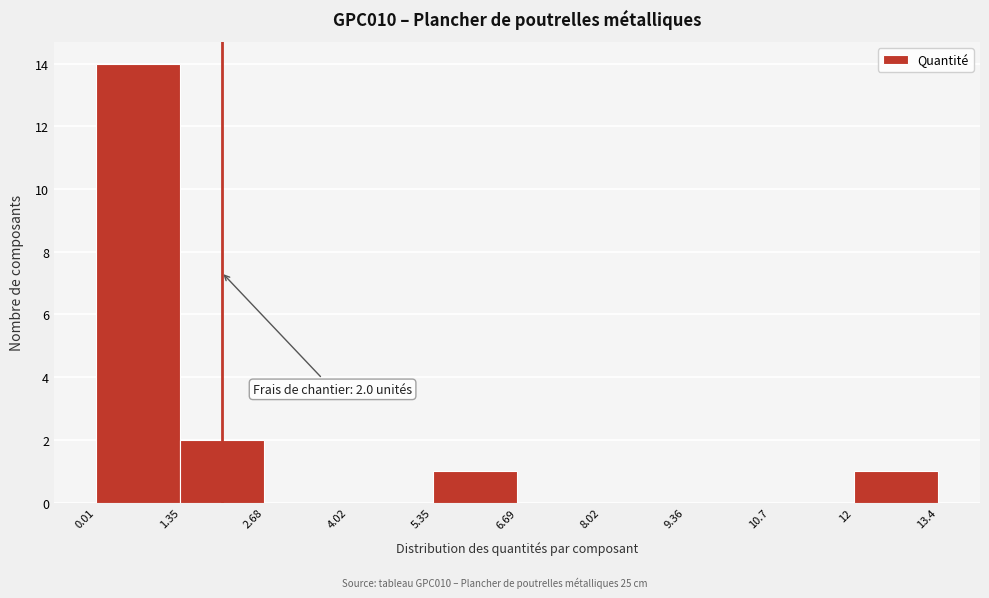

Which range on the x-axis has the tallest bar?

0.01 to 1.35